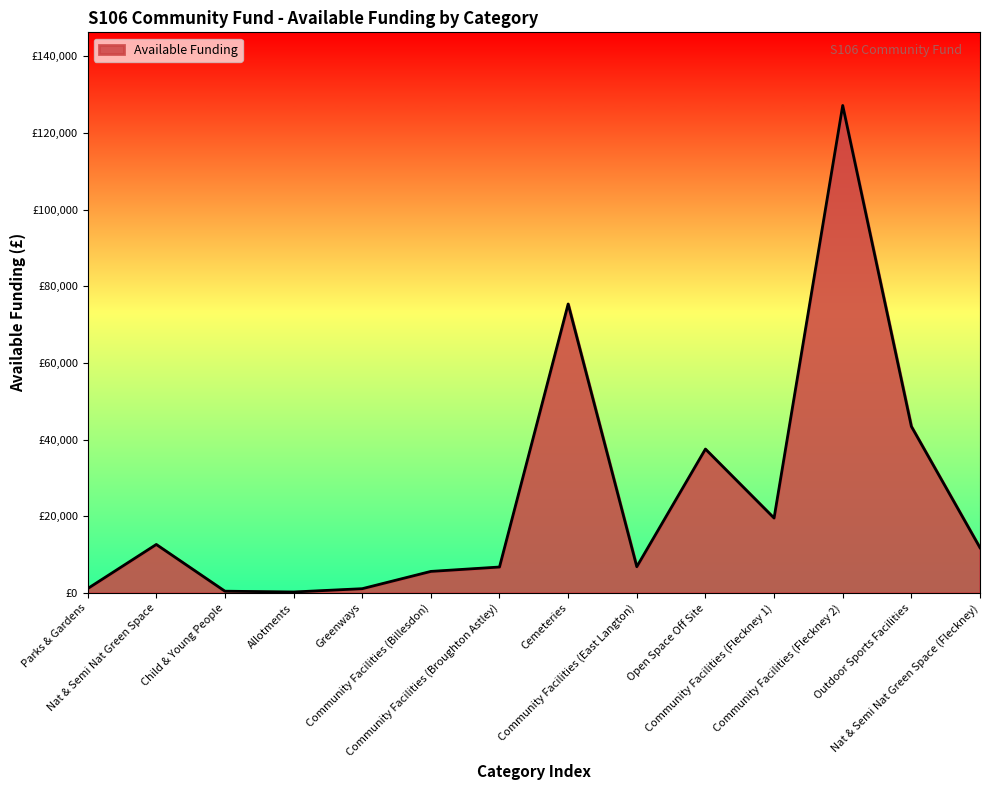

The chart shows a value of 69966.2 at Outdoor Sports Facilities. True or false?

False